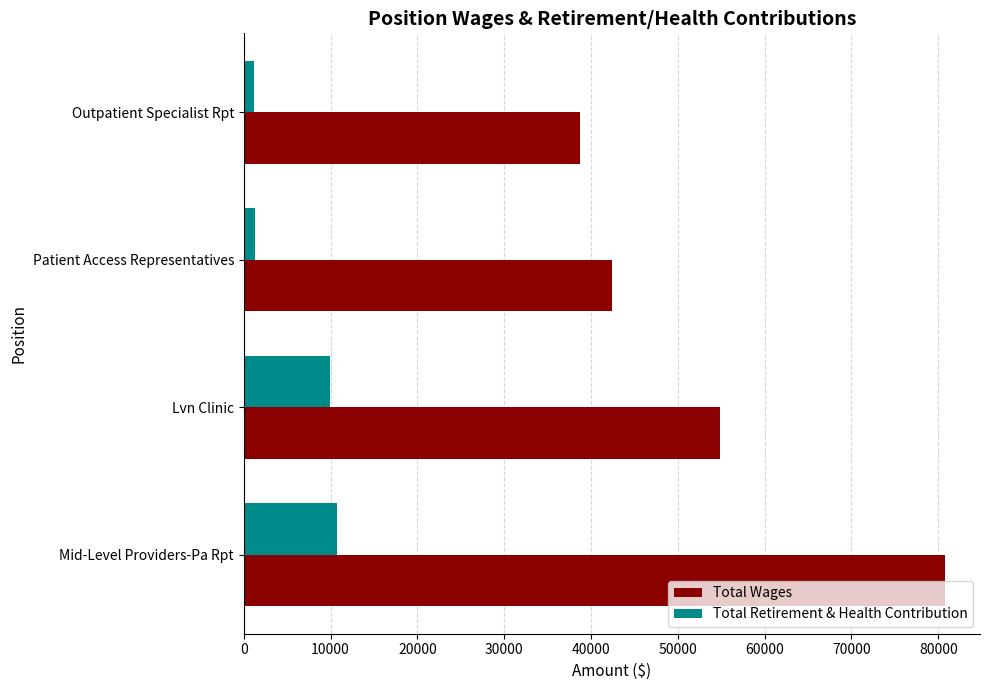

List the labels in order of Total Wages value, largest first.

Mid-Level Providers-Pa Rpt, Lvn Clinic, Patient Access Representatives, Outpatient Specialist Rpt